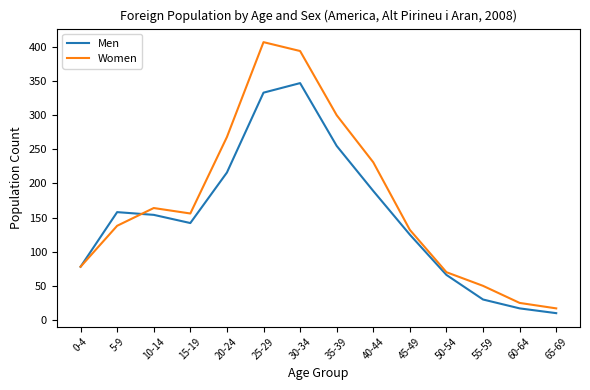

What is the difference between the maximum and second lowest values in the Women series?

382